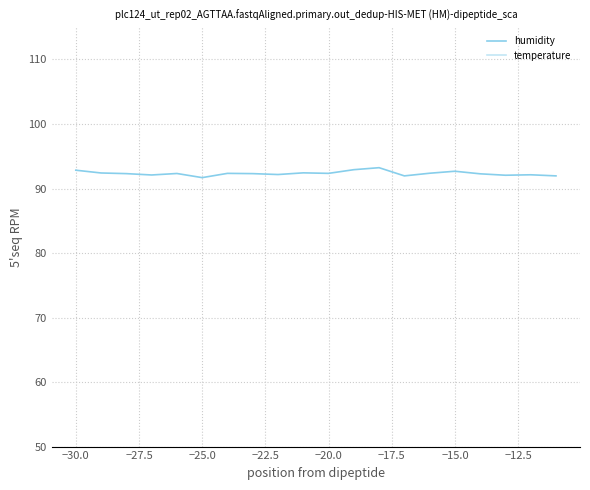

Which series has the largest range (max minus min)?

humidity